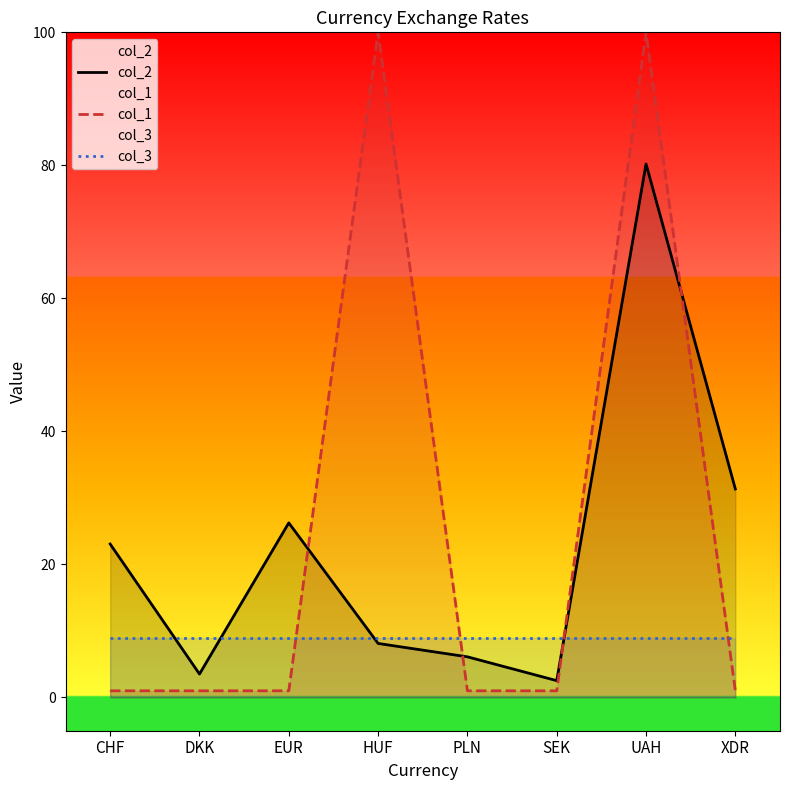

True or false: col_1 has more than 1 interior local peaks.

True